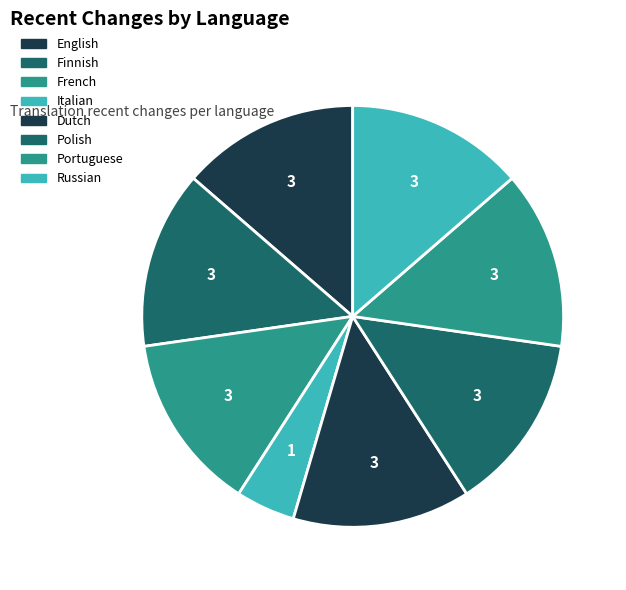

Does Dutch represent more than half of the total?

No